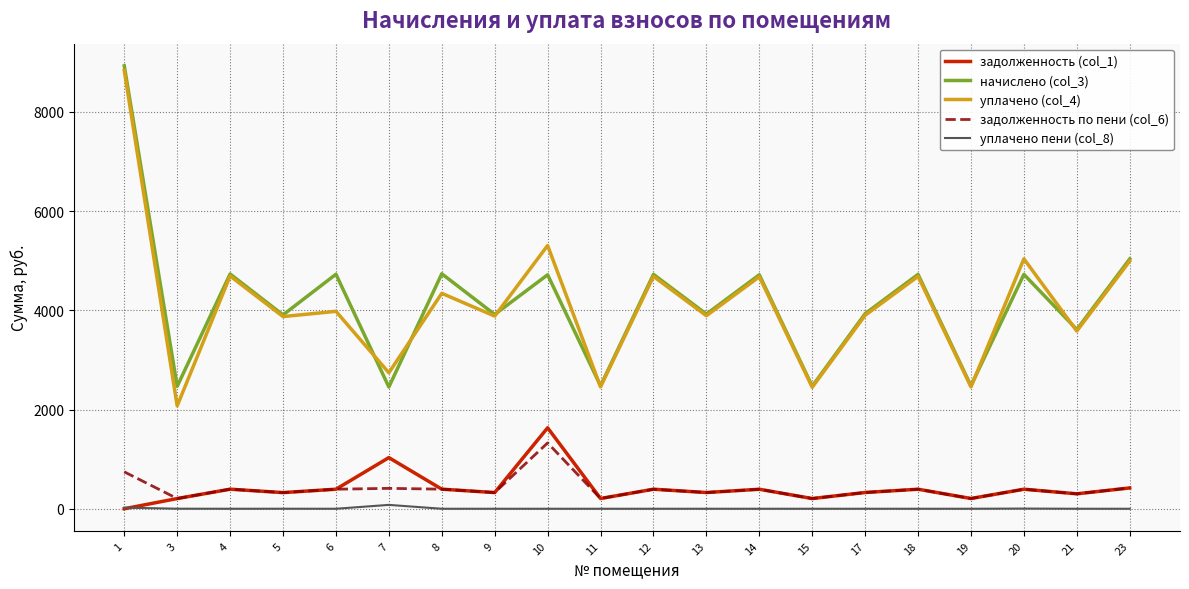

What is the average value of the уплачено (col_4) series?

4126.1